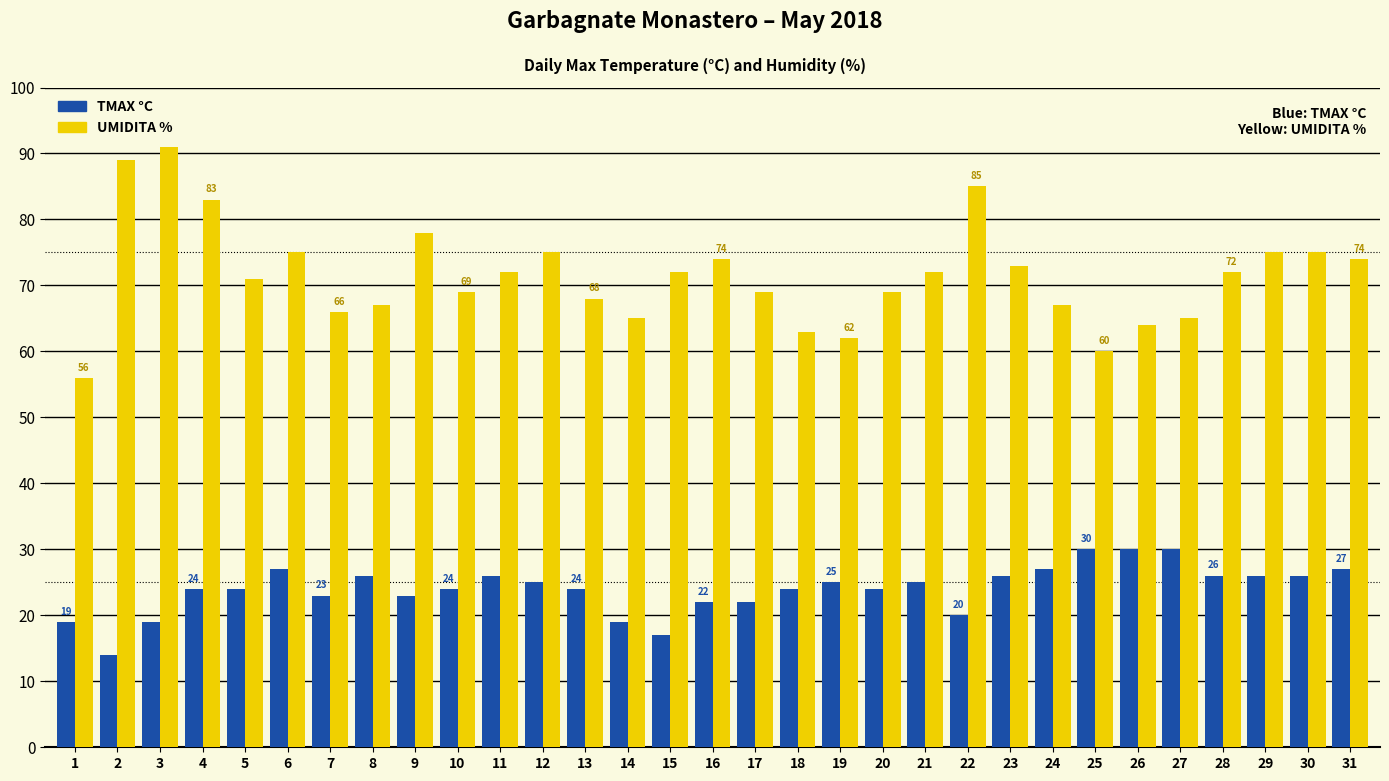

Which series has the largest range (max minus min)?

UMIDITA %